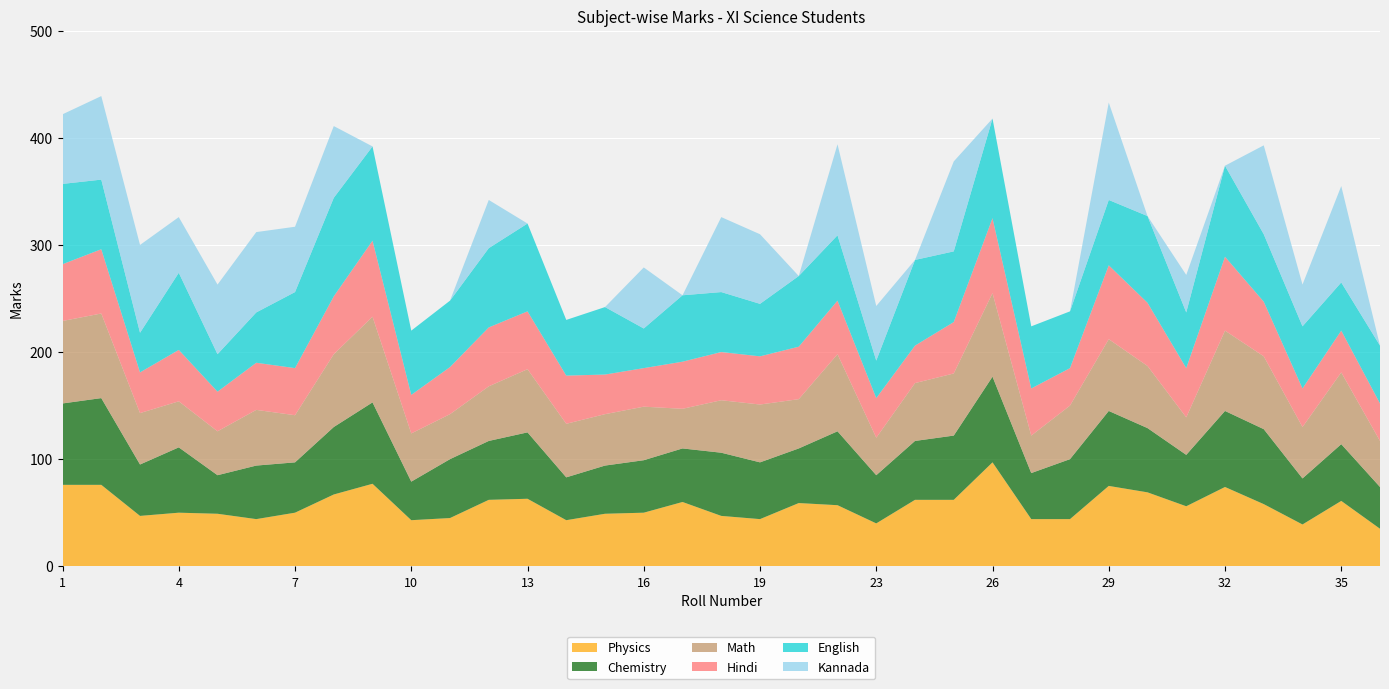

Reading left to right, extract all data points from this chart.

Physics: 76	76	47	50	49	44	50	67	77	43	45	62	63	43	49	50	60	47	44	59	57	40	62	62	97	44	44	75	69	56	74	58	39	61	35
Chemistry: 76	81	48	61	36	50	47	63	76	36	55	55	62	40	45	49	50	59	53	51	69	45	55	60	80	43	56	70	60	48	71	70	43	53	39
Math: 77	79	48	43	41	52	44	68	80	45	42	51	59	50	48	50	37	49	54	46	72	35	54	58	78	35	50	67	58	35	75	68	48	67	43
Hindi: 53	60	38	48	37	44	44	54	71	36	44	55	54	45	37	36	44	45	45	49	50	37	35	48	70	44	35	69	59	46	69	51	36	39	35
English: 75	65	37	72	35	47	71	92	88	60	62	74	82	52	63	37	62	56	49	66	61	35	80	66	93	58	53	61	81	52	85	63	58	45	54
Kannada: 65	78	82	52	65	75	61	67	0	0	0	45	0	0	0	57	0	70	65	0	85	51	0	84	0	0	0	91	0	35	0	83	39	90	0